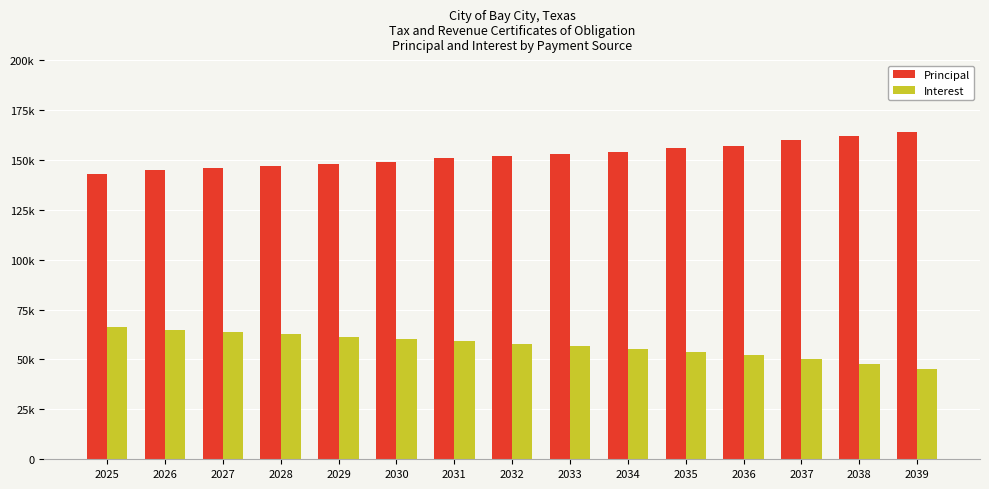

What are all the series names shown in the legend?

Principal, Interest